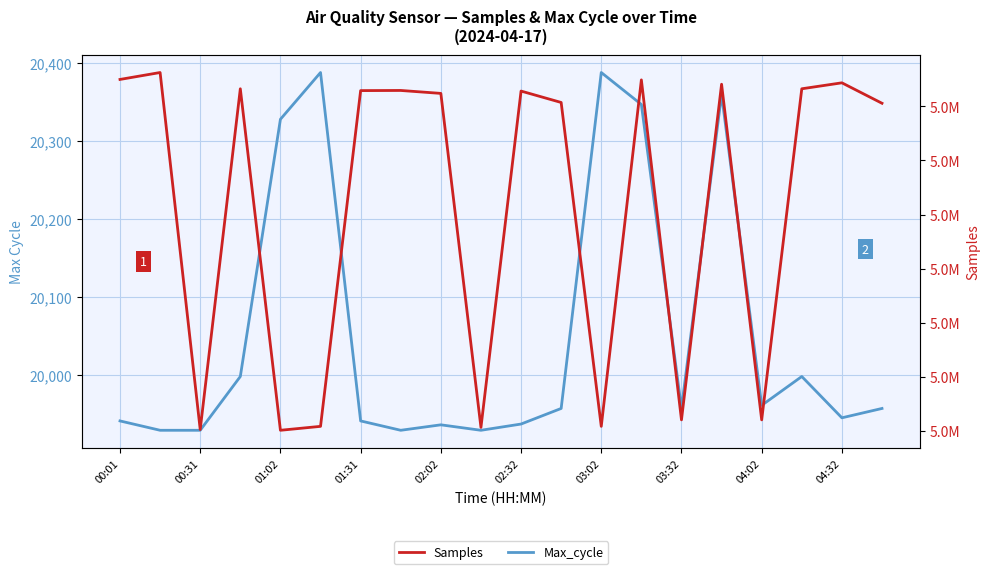

True or false: Max_cycle and Samples intersect in this chart.

False